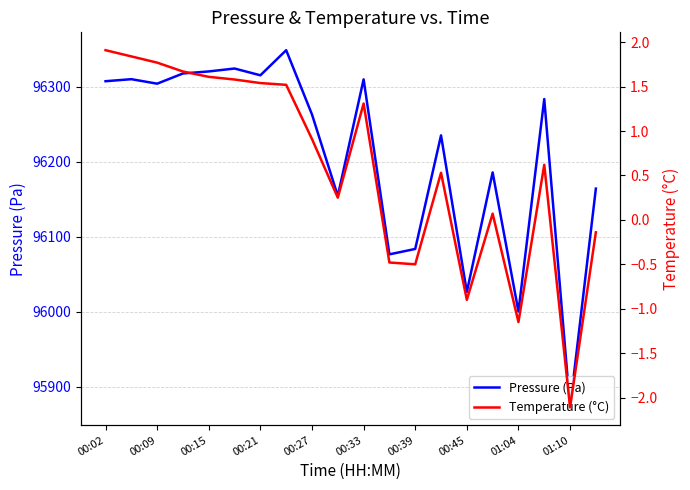

Reading left to right, what are all the values shown in this chart?

Pressure (Pa): 96307.4	96310.2	96304.2	96317.8	96320.5	96324.4	96315.3	96348.8	96263.1	96154.4	96309.9	96076.4	96083.7	96235.2	96026.4	96185.8	96000.2	96283.7	95872.3	96164.2
Temperature (°C): 1.9	1.8	1.8	1.7	1.6	1.6	1.5	1.5	0.9	0.2	1.3	-0.5	-0.5	0.5	-0.9	0.1	-1.1	0.6	-2.1	-0.1